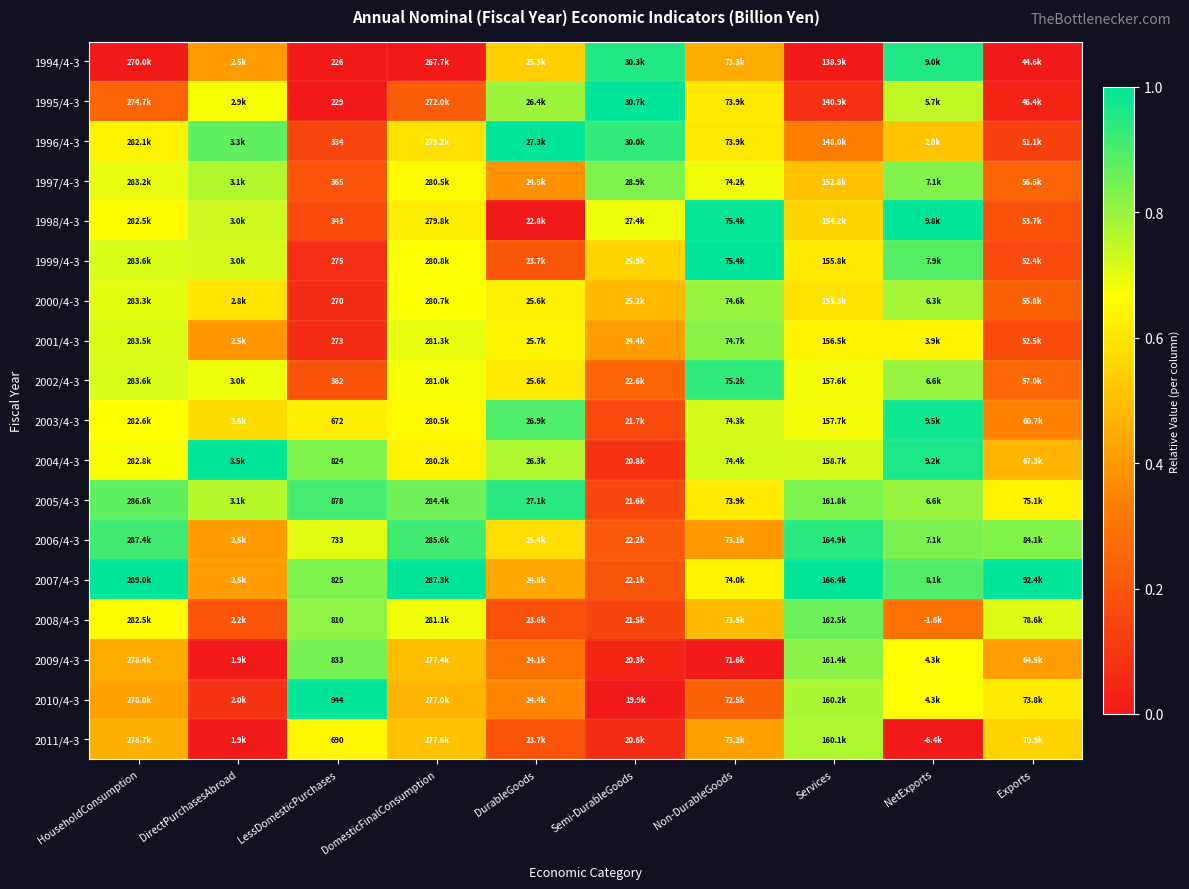

The 2010/4-3 series shows 0.2 at Exports. True or false?

False